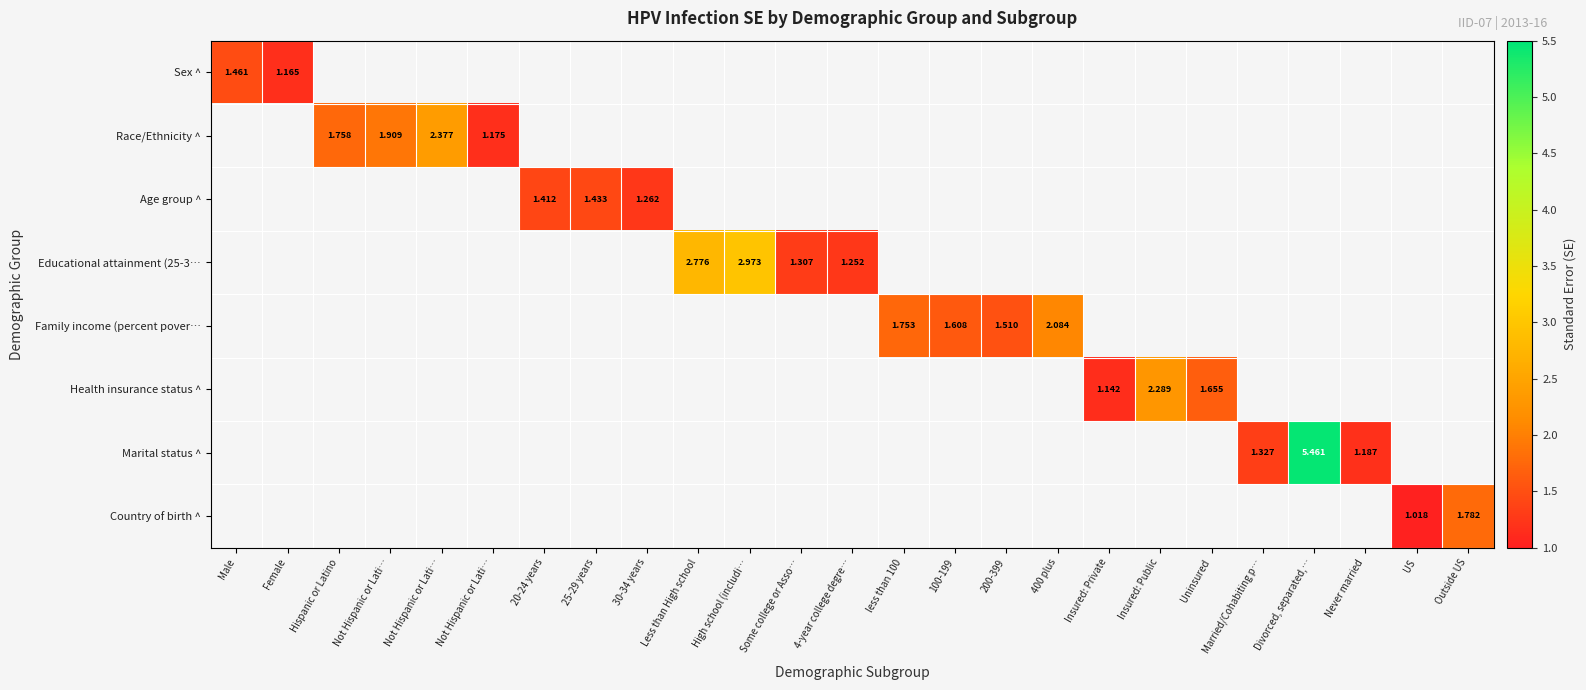

At how many categories does at least one series exceed 1?

25